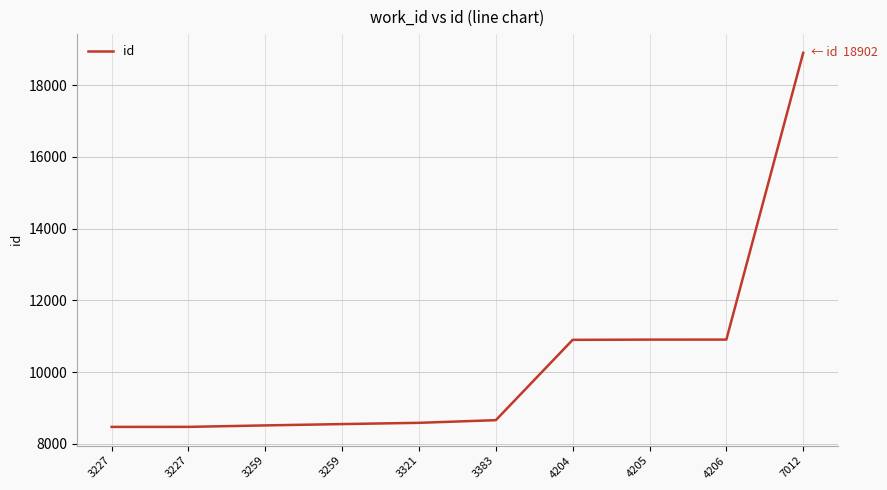

Is this an area chart (filled region under the line)?

No